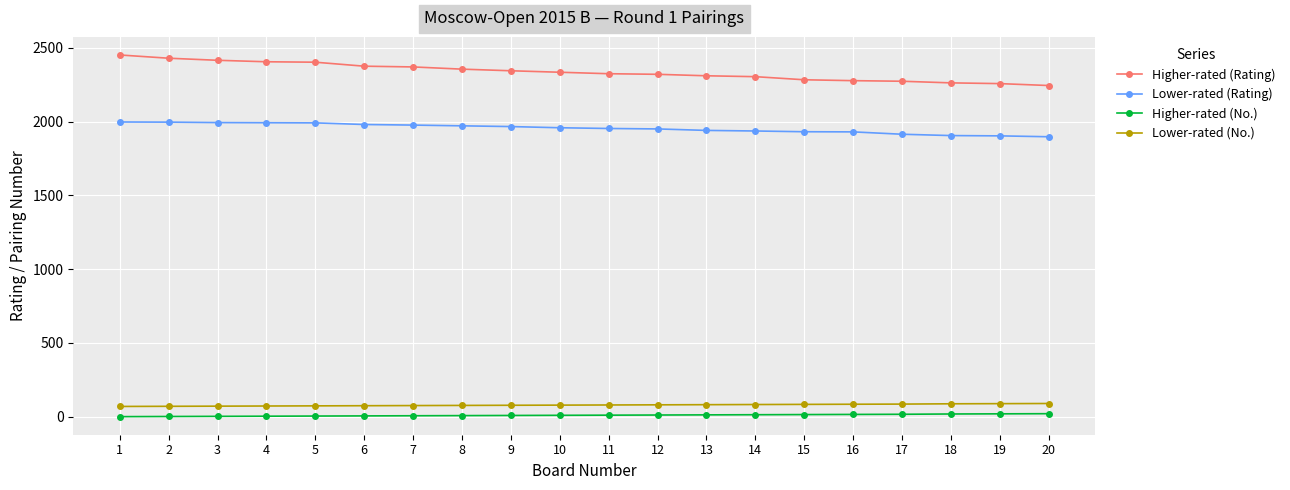

True or false: Higher-rated (Rating) and Lower-rated (Rating) cross at least once.

False